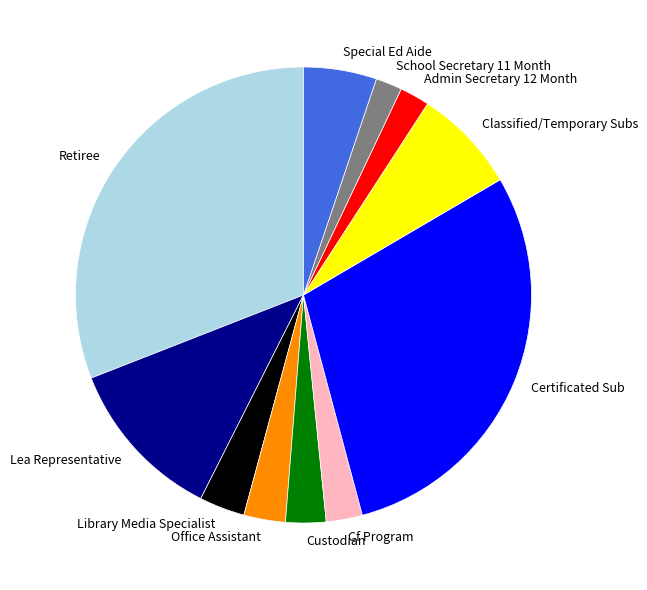

Does any single category account for the majority?

No